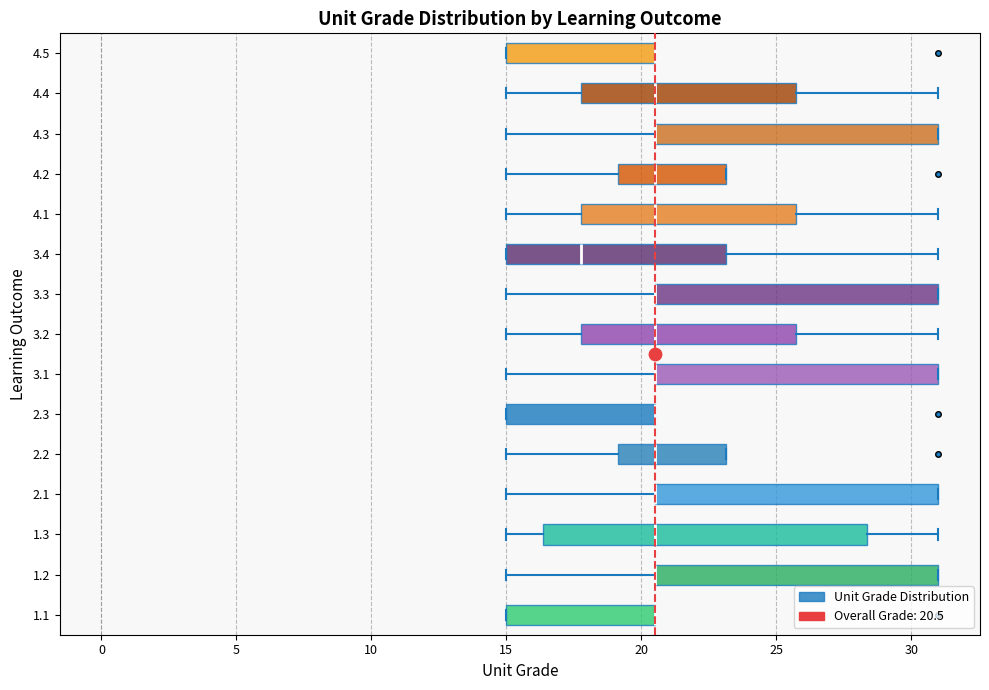

Reading bottom to top, read every box against the x-axis: the position of its median line, the range the box covers, and the ends of its whiskers. The values are not printed on the chart, so give them approximately, as read against the axis.

1.1: median 20.5 (drawn on the box's right edge), box 15.0 to 20.5, whiskers 15.0 to 20.5
1.2: median 20.5 (drawn on the box's left edge), box 20.5 to 31.0, whiskers 15.0 to 31.0
1.3: median 20.5, box 16.5 to 28.5, whiskers 15.0 to 31.0
2.1: median 20.5 (drawn on the box's left edge), box 20.5 to 31.0, whiskers 15.0 to 31.0
2.2: median 20.5, box 19.0 to 23.0, whiskers 15.0 to 23.0
2.3: median 20.5 (drawn on the box's right edge), box 15.0 to 20.5, whiskers 15.0 to 20.5
3.1: median 20.5 (drawn on the box's left edge), box 20.5 to 31.0, whiskers 15.0 to 31.0
3.2: median 20.5, box 18.0 to 26.0, whiskers 15.0 to 31.0
3.3: median 20.5 (drawn on the box's left edge), box 20.5 to 31.0, whiskers 15.0 to 31.0
3.4: median 18.0, box 15.0 to 23.0, whiskers 15.0 to 31.0
4.1: median 20.5, box 18.0 to 26.0, whiskers 15.0 to 31.0
4.2: median 20.5, box 19.0 to 23.0, whiskers 15.0 to 23.0
4.3: median 20.5 (drawn on the box's left edge), box 20.5 to 31.0, whiskers 15.0 to 31.0
4.4: median 20.5, box 18.0 to 26.0, whiskers 15.0 to 31.0
4.5: median 20.5 (drawn on the box's right edge), box 15.0 to 20.5, whiskers 15.0 to 20.5